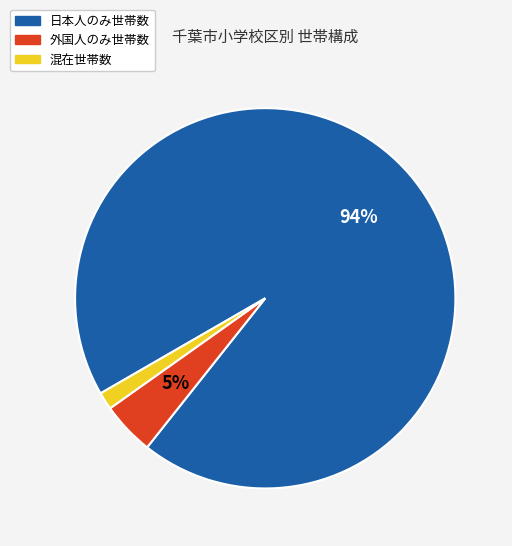

Is there a majority slice in this chart?

Yes